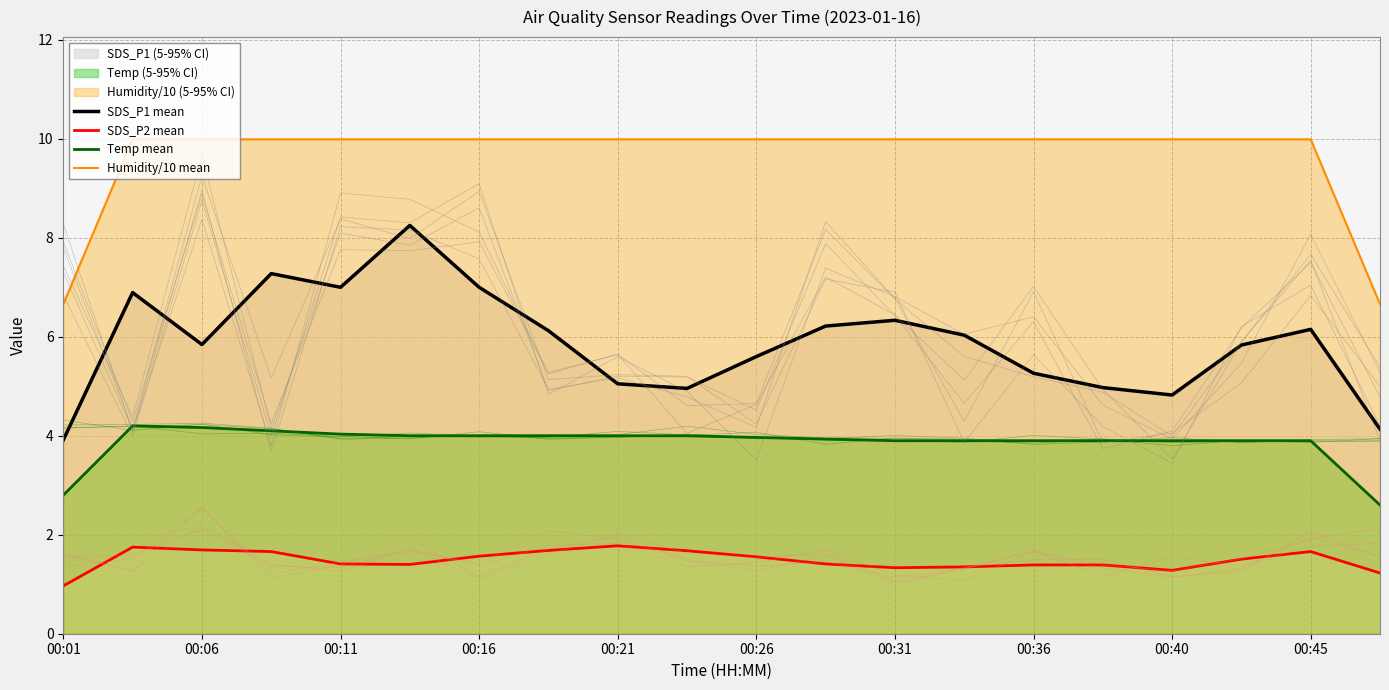

True or false: Temp mean and Humidity/10 mean intersect in this chart.

False